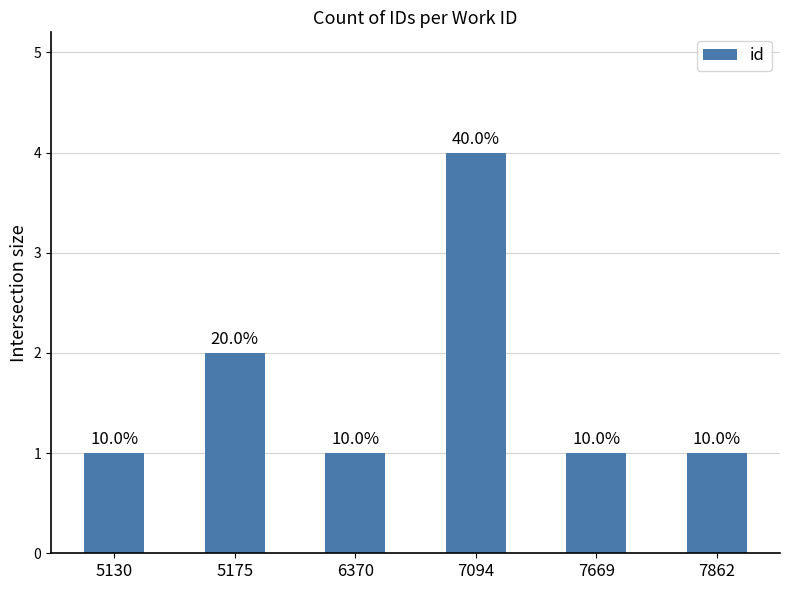

Reading right to left, what are all the values shown in this chart?

7862=1	7669=1	7094=4	6370=1	5175=2	5130=1